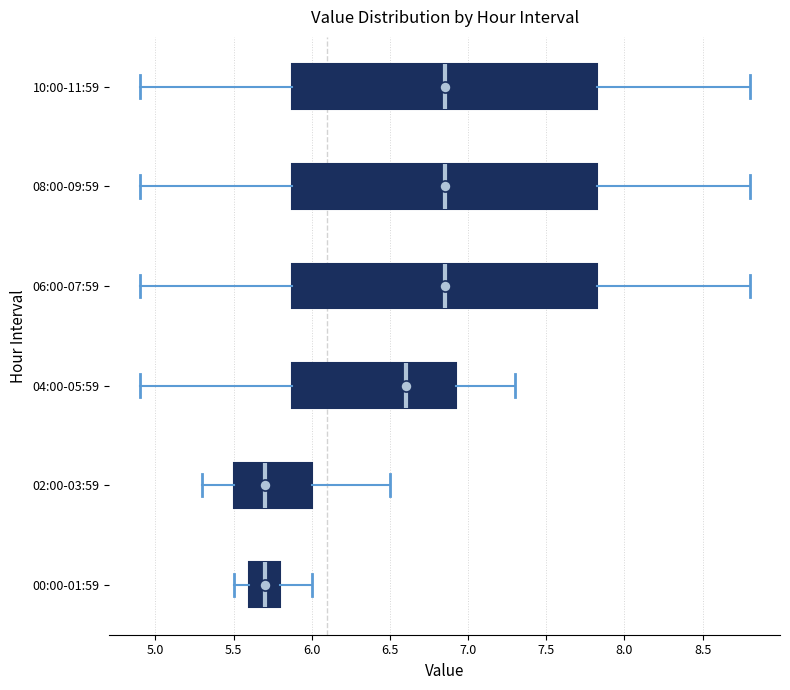

Where is the right edge of the box for 02:00-03:59 on the x-axis? The values are not printed on the chart, so give them approximately, as read against the axis.

6.00